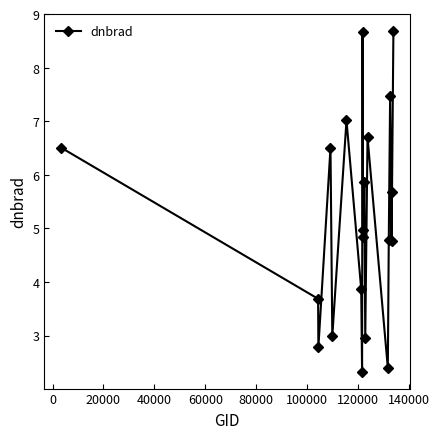

Does the chart have visible grid lines?

No